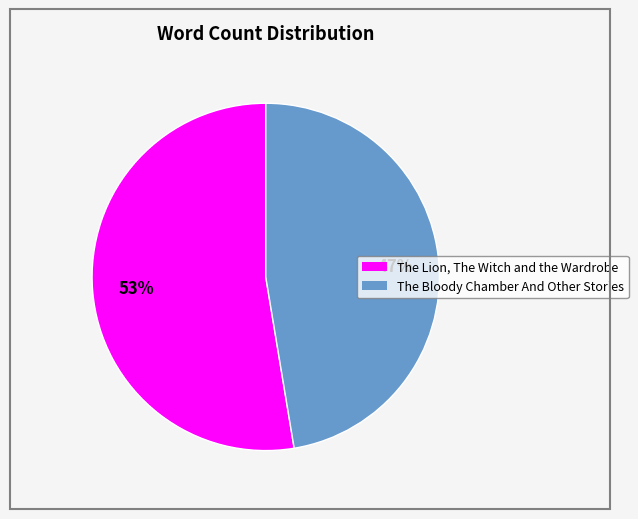

Do The Bloody Chamber And Other Stories and The Lion, The Witch and the Wardrobe together represent more than half of the pie?

Yes